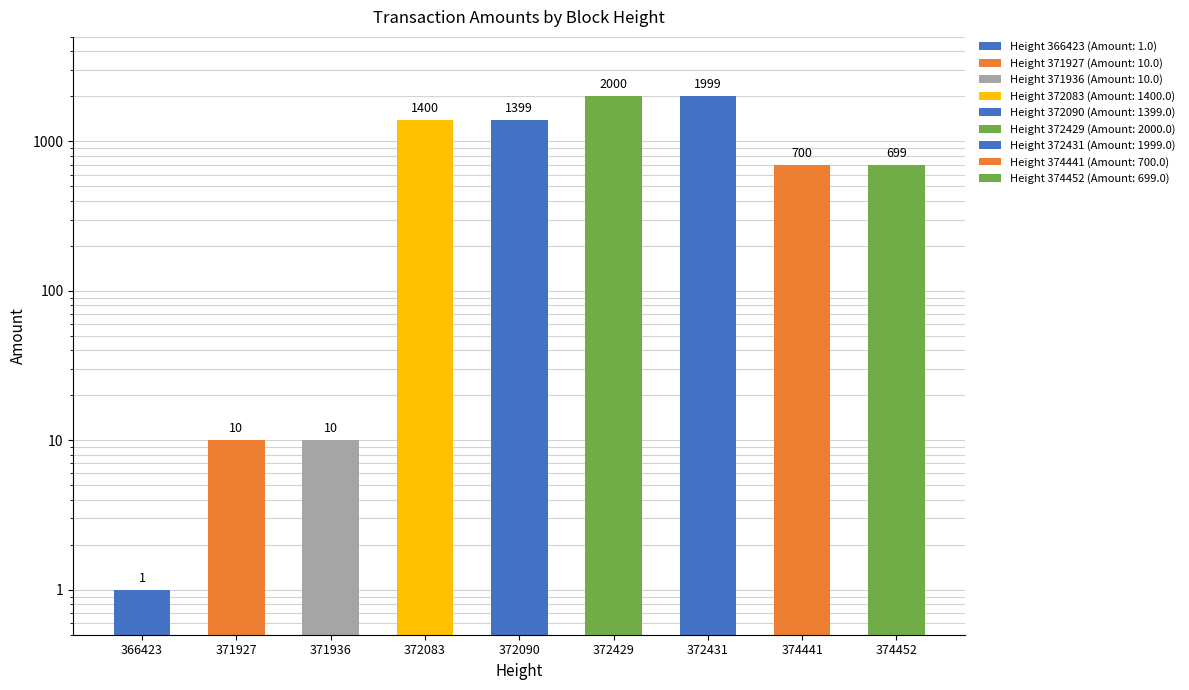

What is the value of the 1st bar from the left?

1